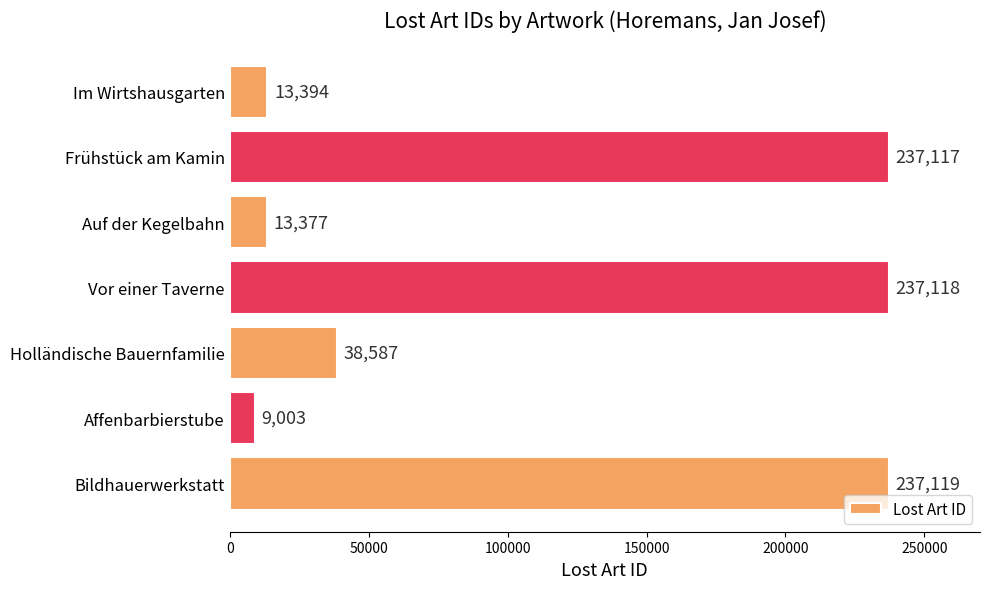

What is the sum of the values at Frühstück am Kamin and Im Wirtshausgarten?

250511